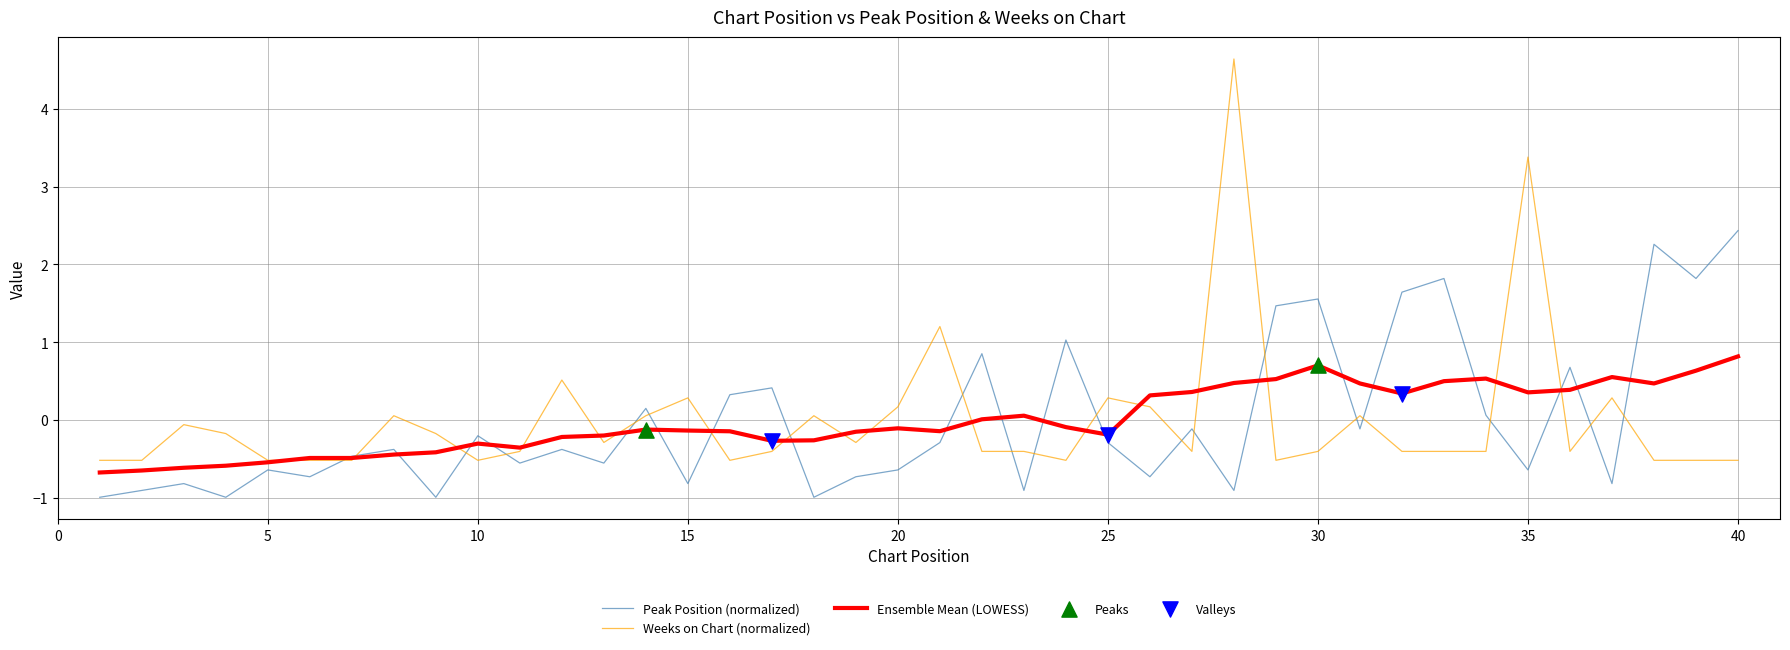

Which series has the widest spread of values?

Weeks on Chart (normalized)